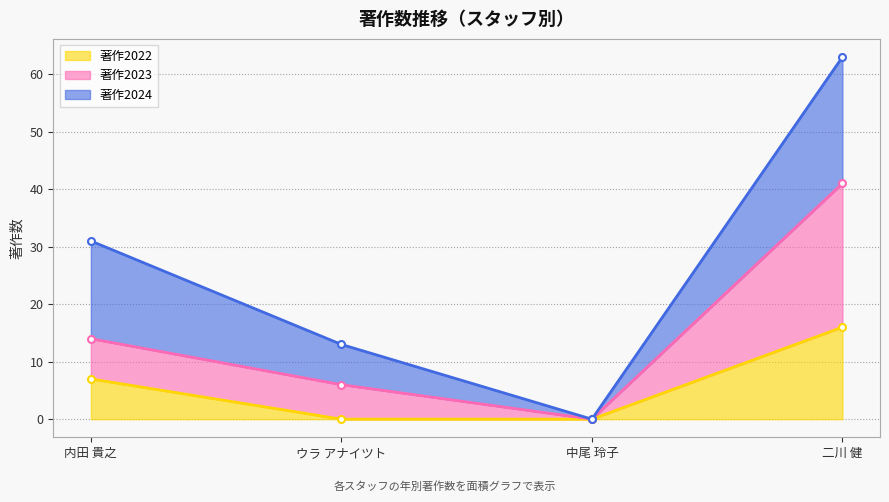

What is the highest value of the 著作2022 series?

16